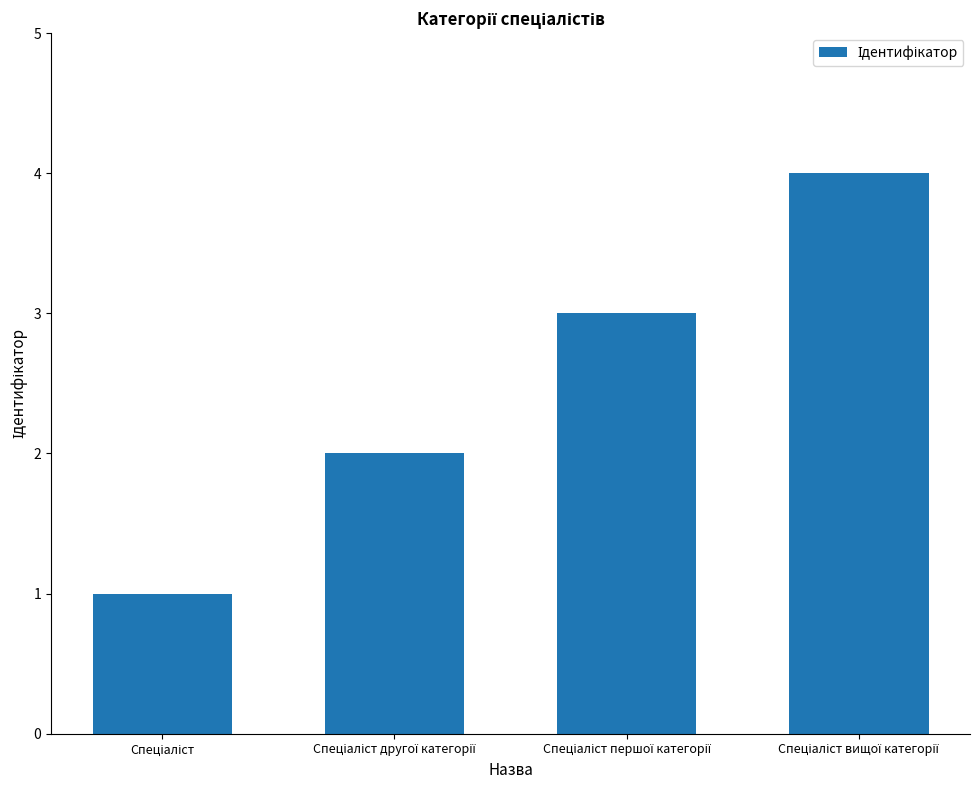

What is the sum of all values?

10